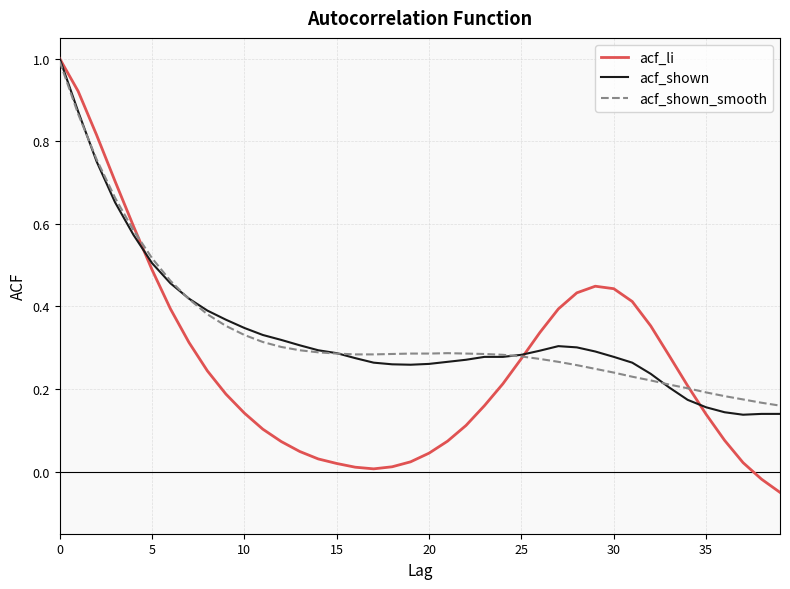

Which series has the widest spread of values?

acf_li